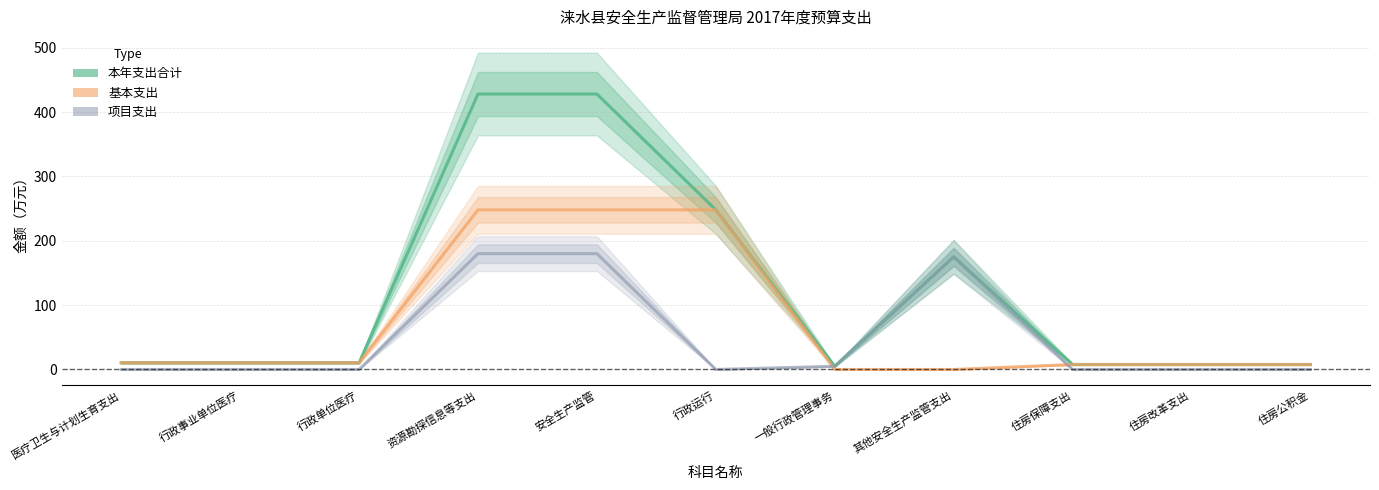

Reading right to left, list all the values displayed in this chart.

本年支出合计: 住房公积金=7.8	住房改革支出=7.8	住房保障支出=7.8	其他安全生产监管支出=175.0	一般行政管理事务=5.0	行政运行=248.0	安全生产监管=428.0	资源勘探信息等支出=428.0	行政单位医疗=10.5	行政事业单位医疗=10.5	医疗卫生与计划生育支出=10.5
基本支出: 住房公积金=7.8	住房改革支出=7.8	住房保障支出=7.8	其他安全生产监管支出=0.0	一般行政管理事务=0.0	行政运行=248.0	安全生产监管=248.0	资源勘探信息等支出=248.0	行政单位医疗=10.5	行政事业单位医疗=10.5	医疗卫生与计划生育支出=10.5
项目支出: 住房公积金=0.0	住房改革支出=0.0	住房保障支出=0.0	其他安全生产监管支出=175.0	一般行政管理事务=5.0	行政运行=0.0	安全生产监管=180.0	资源勘探信息等支出=180.0	行政单位医疗=0.0	行政事业单位医疗=0.0	医疗卫生与计划生育支出=0.0